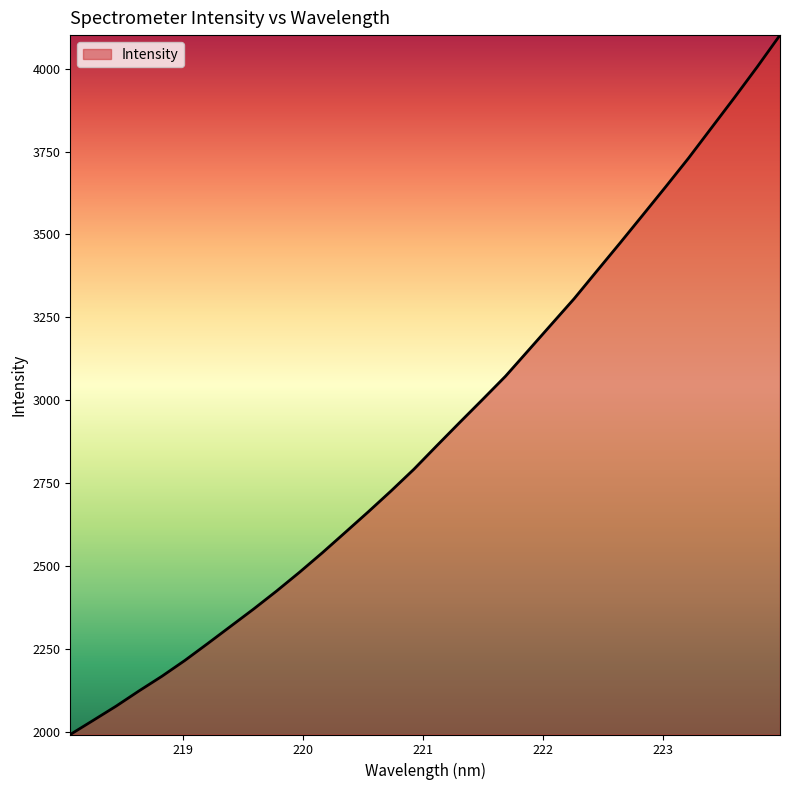

What is the difference between the maximum and minimum values?

2110.3